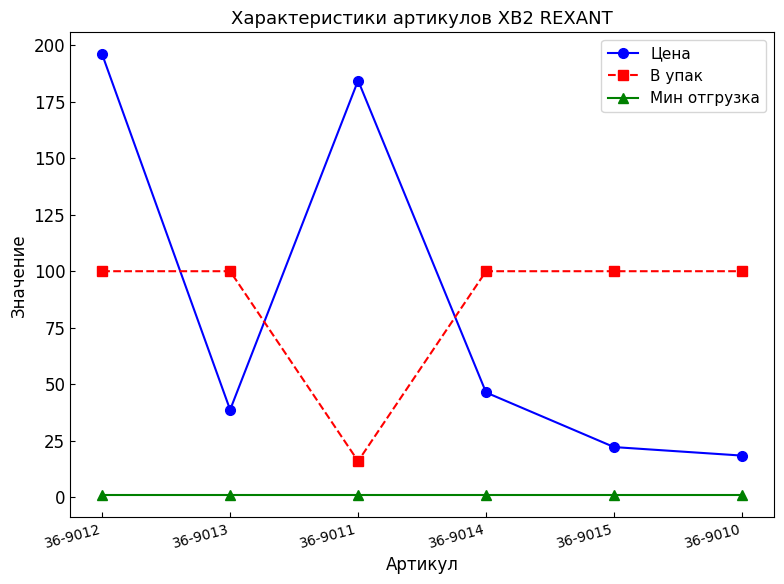

At which category does В упак reach its first local valley?

36-9011